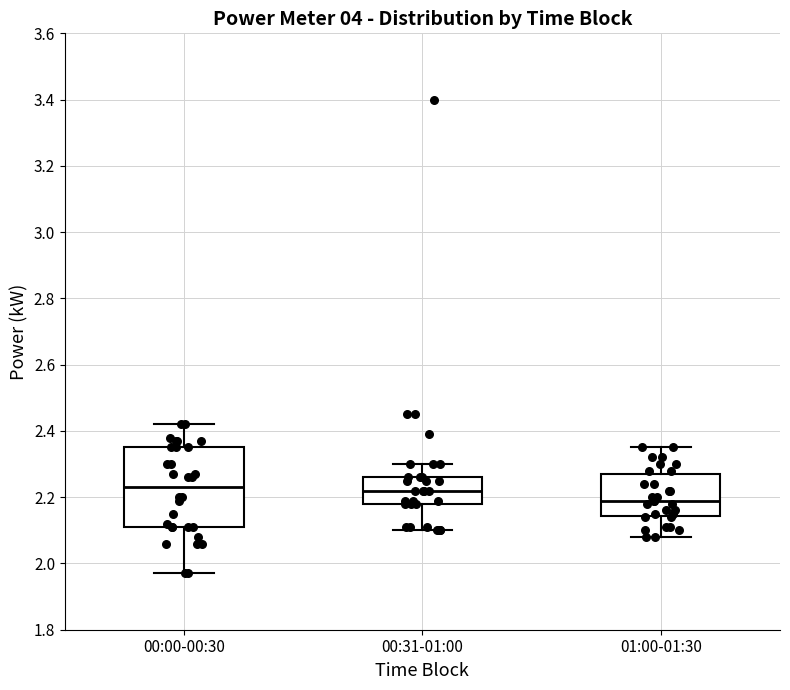

Reading left to right, transcribe this box plot: for each box, give where its median line is, the range the box spans, and where its two whiskers end, as read against the y-axis. The values are not printed on the chart, so give them approximately, as read against the axis.

00:00-00:30: median 2.24, box 2.12 to 2.36, whiskers 1.98 to 2.42
00:31-01:00: median 2.22, box 2.18 to 2.26, whiskers 2.10 to 2.30
01:00-01:30: median 2.20, box 2.14 to 2.28, whiskers 2.08 to 2.36